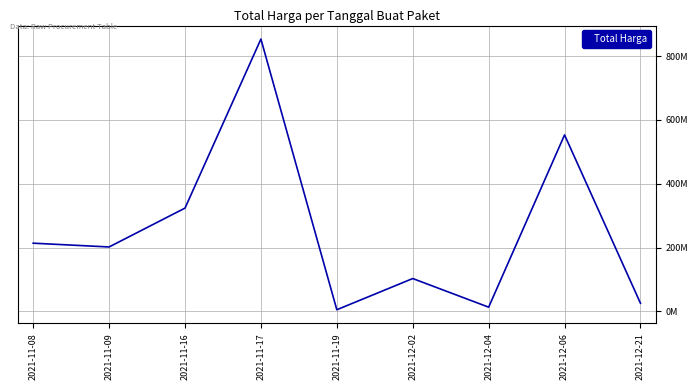

The value at 2021-11-08 is 302835857. True or false?

False